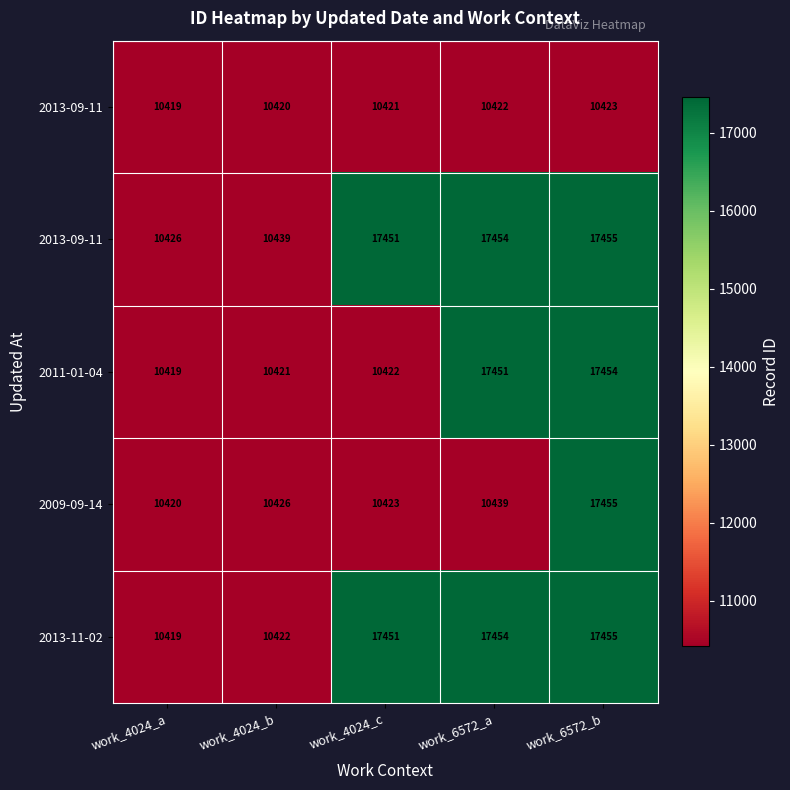

What is the spread (max minus min) of values at work_6572_a?

7032